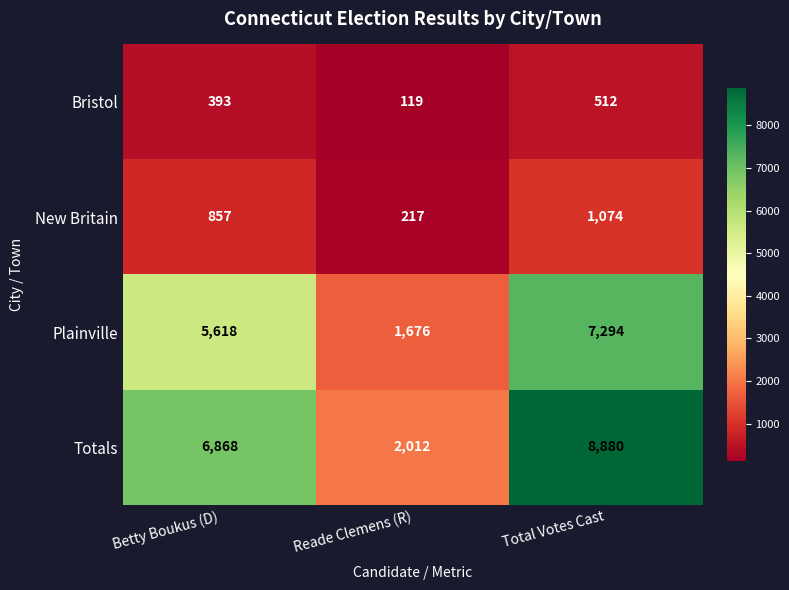

Rank the series at Betty Boukus (D) from highest to lowest value.

Totals, Plainville, New Britain, Bristol